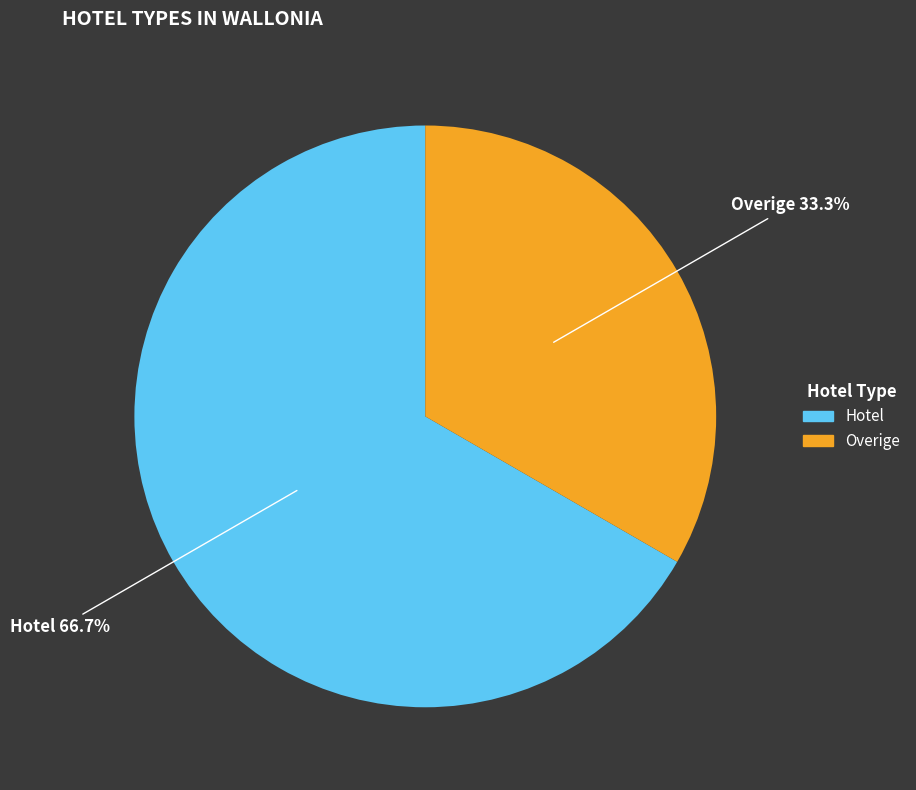

What percentage is NOT represented by Hotel?

33.3%